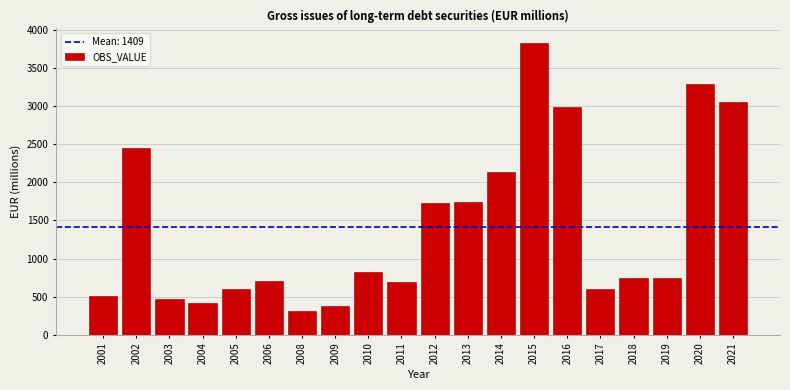

What is the sum of the values at 2003 and 2009?

839.3